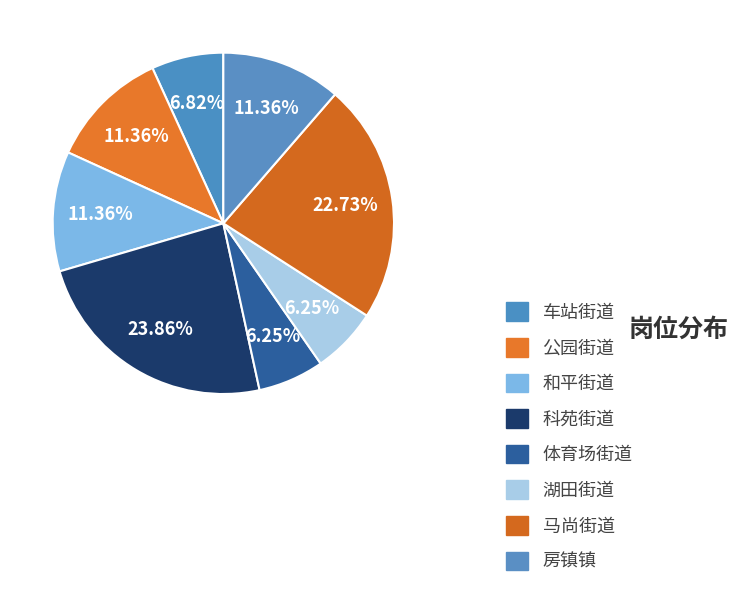

Is it true that 房镇镇 is 11% of the pie?

True